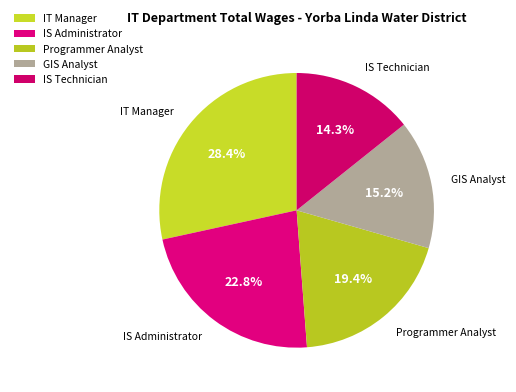

Is there any slice that represents more than half of the pie?

No